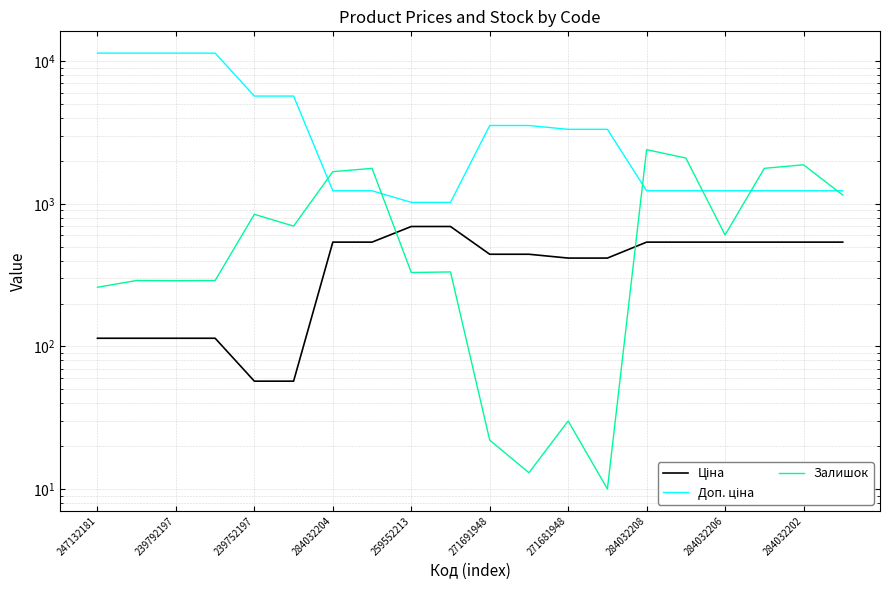

Is it true that Ціна equals 539.0 at 284032208?

True